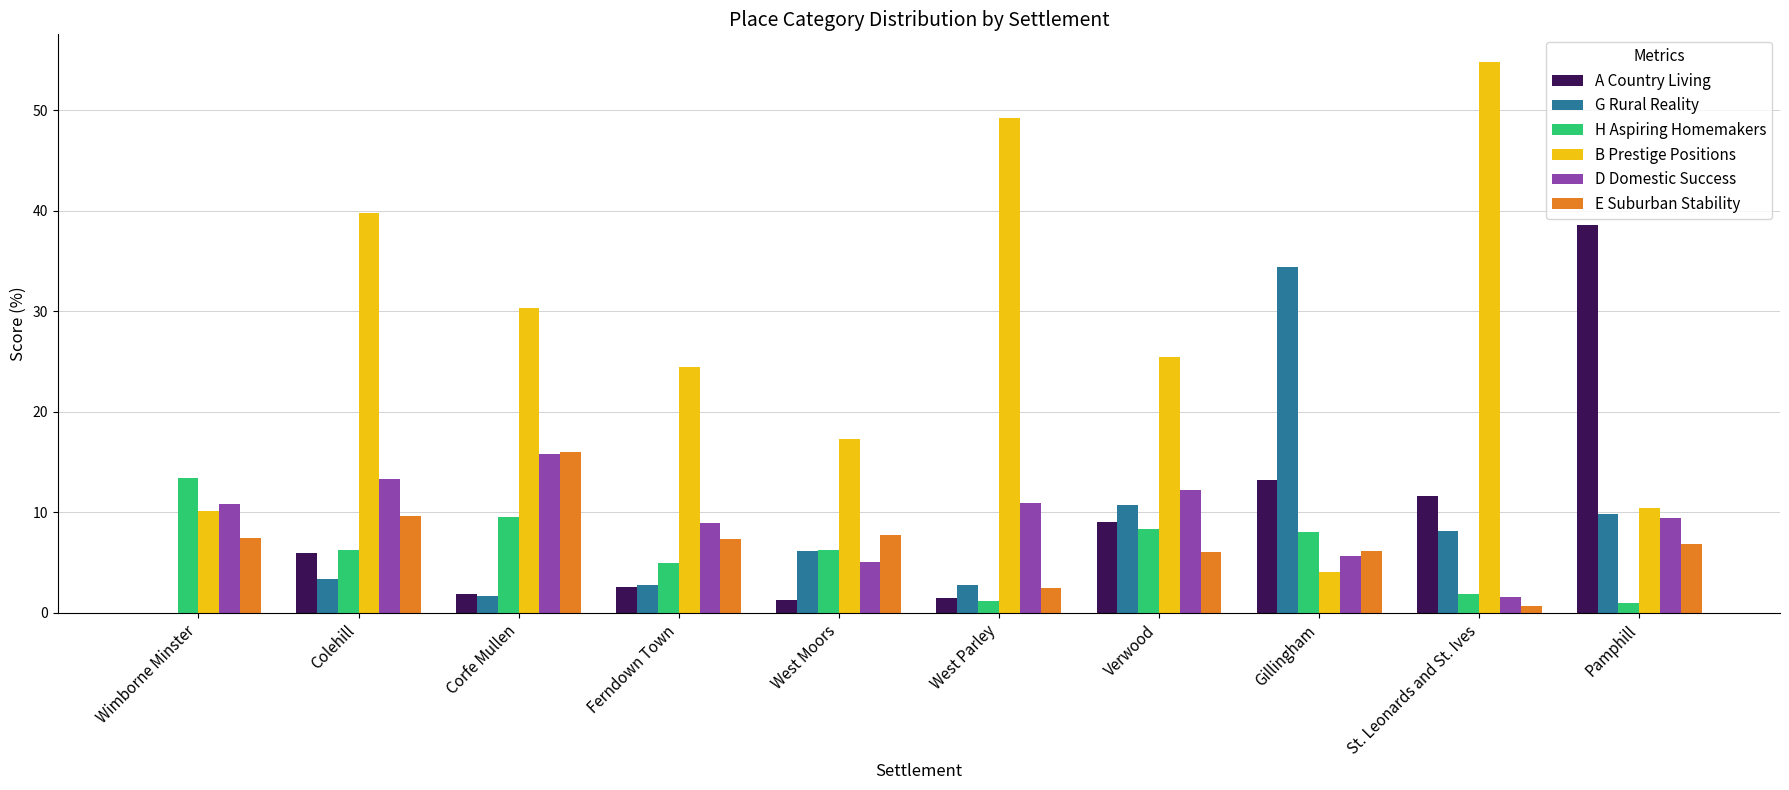

Count the number of data series in this chart.

6